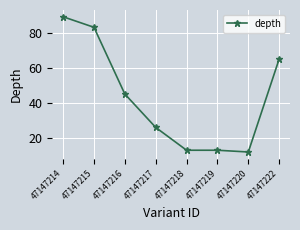

Reading right to left, extract all data points from this chart.

65	12	13	13	26	45	83	89